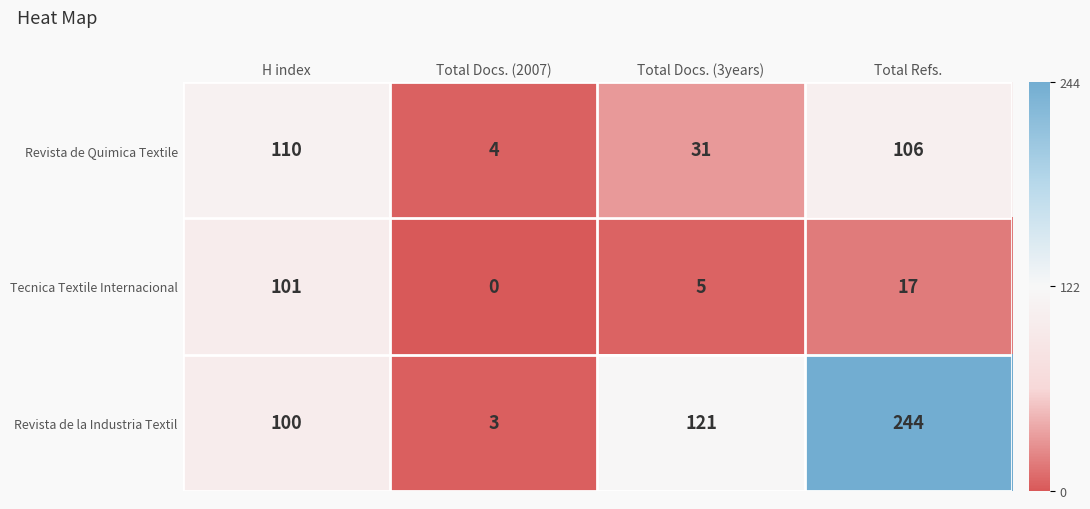

What value does the Revista de Quimica Textile series have at H index?

110